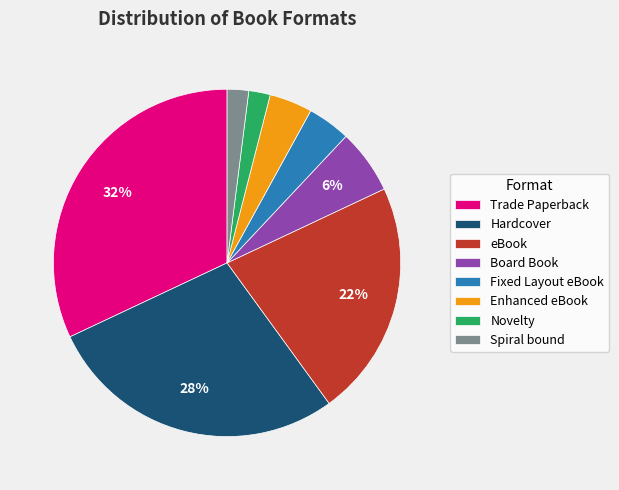

True or false: Novelty accounts for 2% of the total.

True